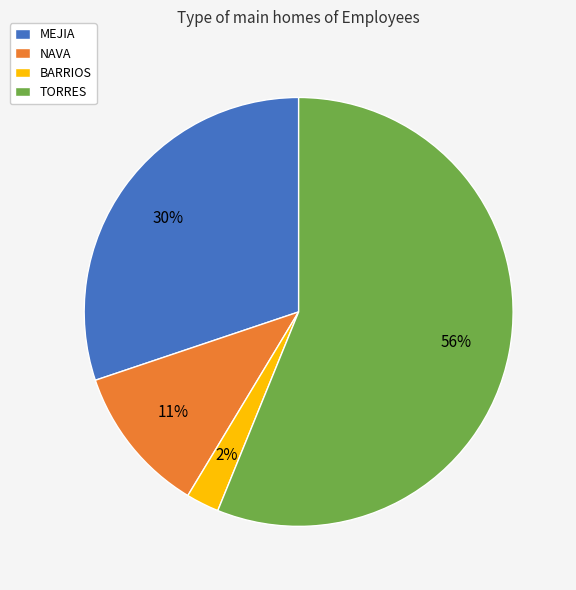

What is the ratio of the value at MEJIA to the value at NAVA?

2.7